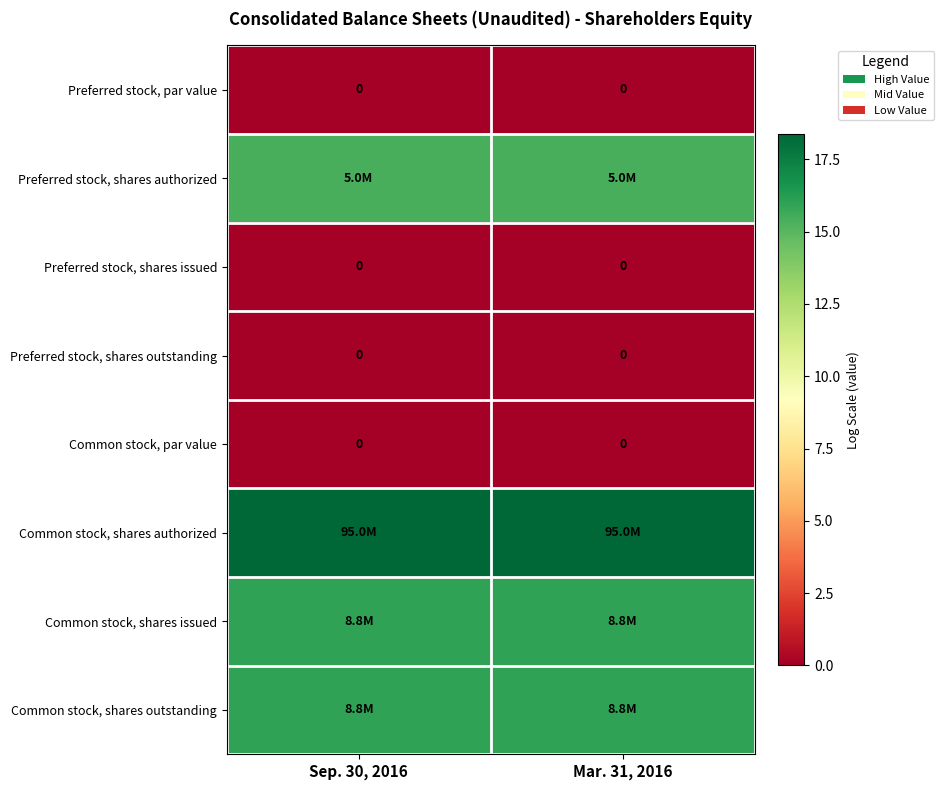

At which label does Common stock, par value reach its peak?

Sep. 30, 2016